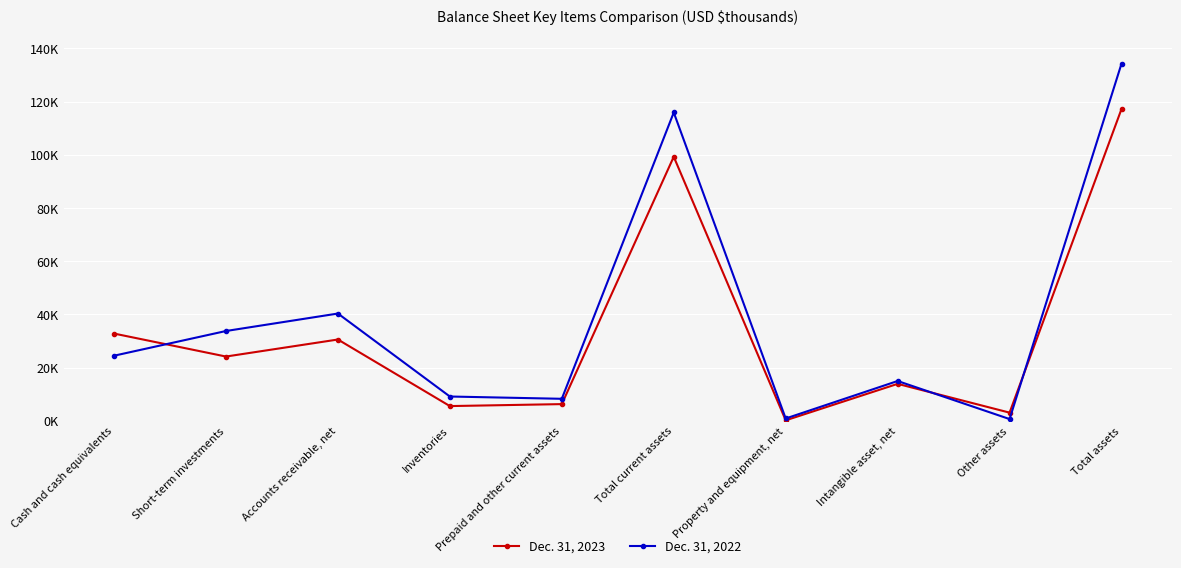

Reading right to left, transcribe all the data shown in this chart.

Dec. 31, 2023: 117225	3055	13878	165	99266	6261	5522	30550	24147	32786
Dec. 31, 2022: 134279	640	14949	857	115903	8259	9118	40320	33747	24459